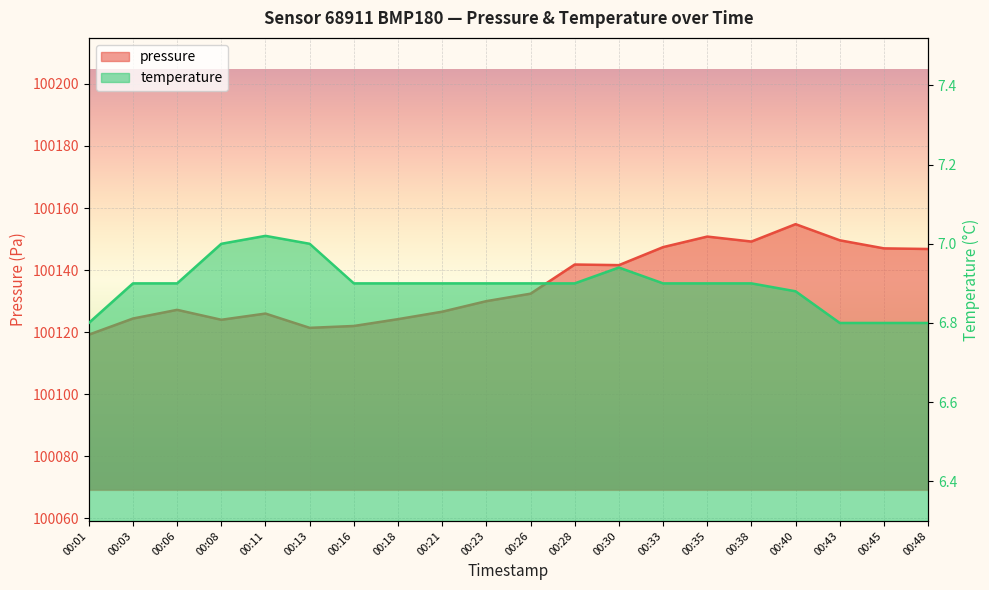

At which label does pressure first exceed 100132?

00:26